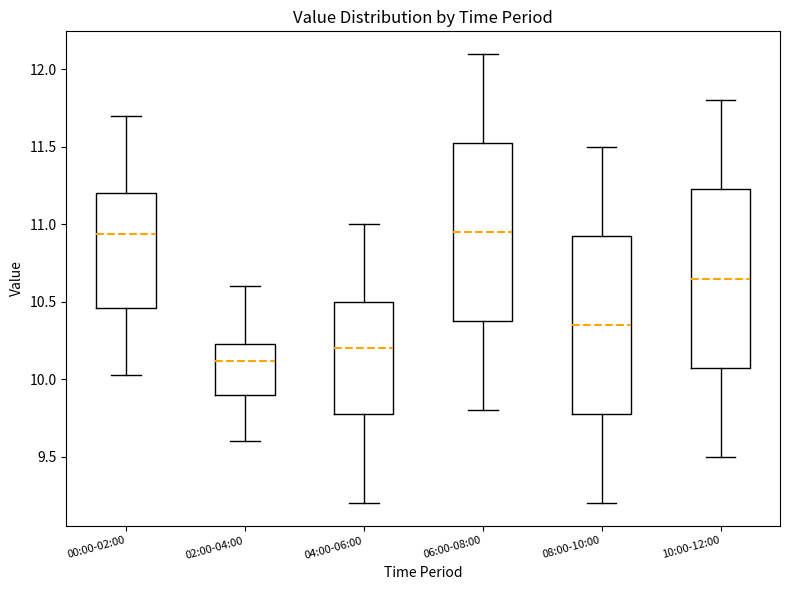

Reading left to right, transcribe this box plot: for each box, give where its median line is, the range the box spans, and where its two whiskers end, as read against the y-axis. The values are not printed on the chart, so give them approximately, as read against the axis.

00:00-02:00: median 10.95, box 10.45 to 11.20, whiskers 10.05 to 11.70
02:00-04:00: median 10.10, box 9.90 to 10.25, whiskers 9.60 to 10.60
04:00-06:00: median 10.20, box 9.80 to 10.50, whiskers 9.20 to 11.00
06:00-08:00: median 10.95, box 10.40 to 11.55, whiskers 9.80 to 12.10
08:00-10:00: median 10.35, box 9.80 to 10.95, whiskers 9.20 to 11.50
10:00-12:00: median 10.65, box 10.10 to 11.25, whiskers 9.50 to 11.80